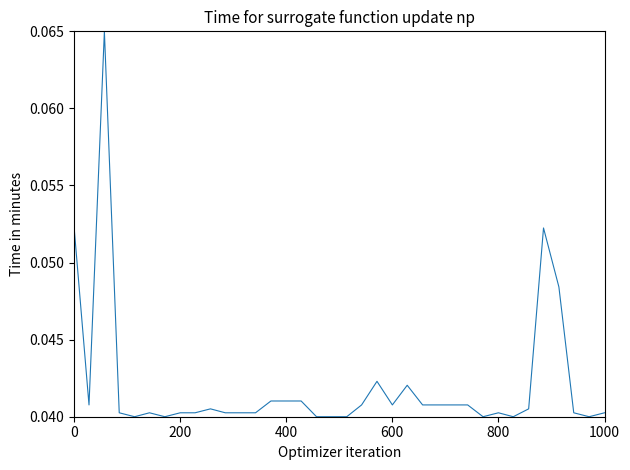

What is the sum of all values?

1.5